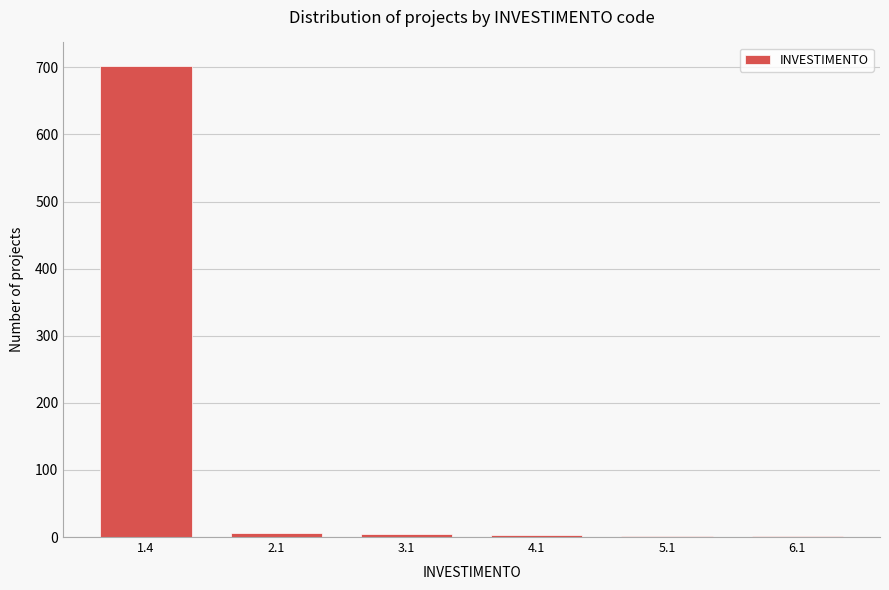

What is the sum of all values?

718